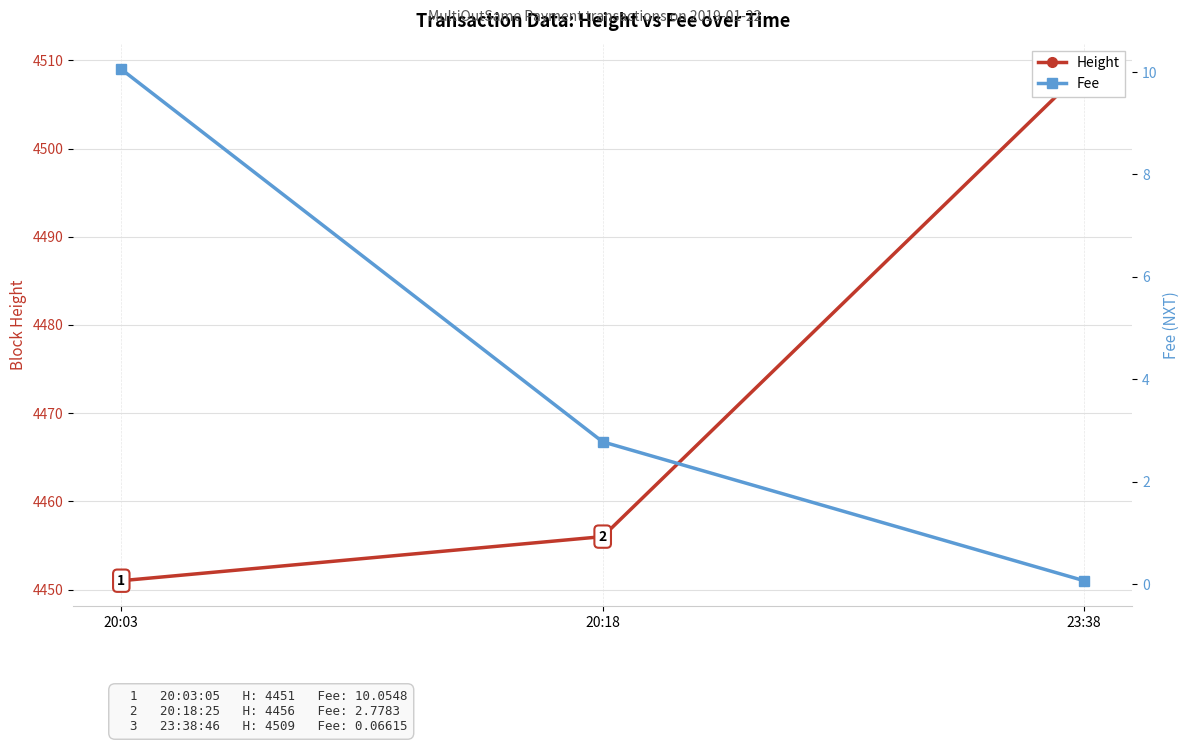

Is this an area chart (filled region under the line)?

No